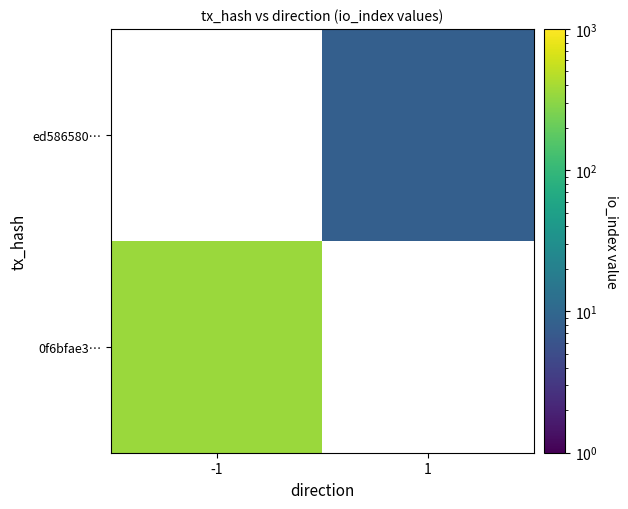

Which category has the highest value in the 0f6bfae3… series?

-1